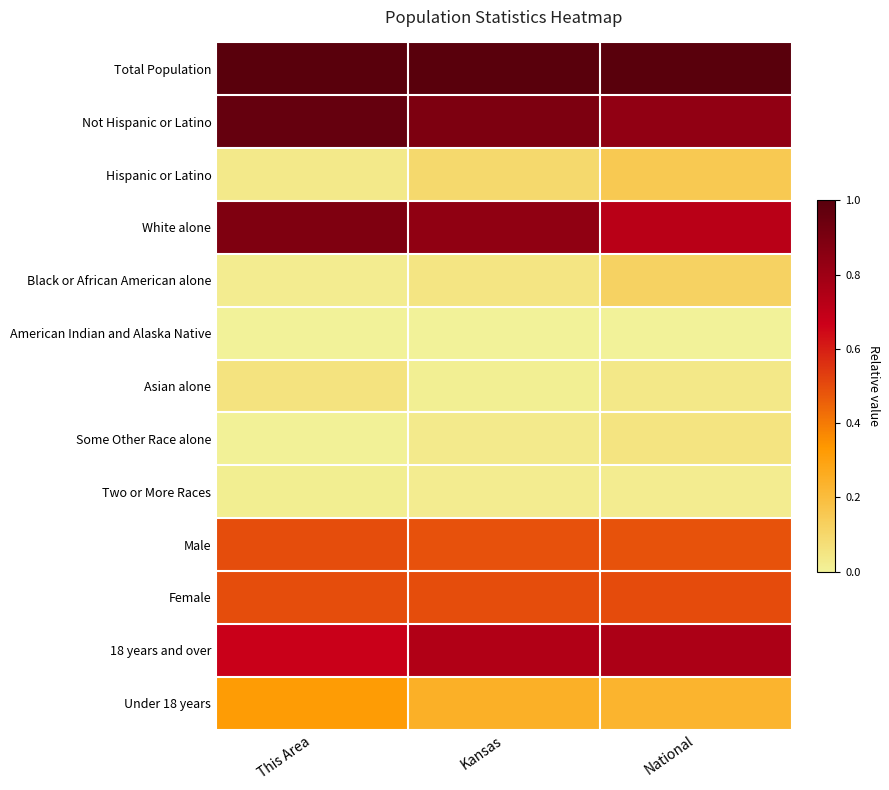

Reading right to left, what are all the values shown in this chart?

Total Population: National=1.0	Kansas=1.0	This Area=1.0
Not Hispanic or Latino: National=0.8	Kansas=0.9	This Area=1.0
Hispanic or Latino: National=0.2	Kansas=0.1	This Area=0.0
White alone: National=0.7	Kansas=0.8	This Area=0.9
Black or African American alone: National=0.1	Kansas=0.0	This Area=0.0
American Indian and Alaska Native: National=0.0	Kansas=0.0	This Area=0.0
Asian alone: National=0.0	Kansas=0.0	This Area=0.1
Some Other Race alone: National=0.1	Kansas=0.0	This Area=0.0
Two or More Races: National=0.0	Kansas=0.0	This Area=0.0
Male: National=0.5	Kansas=0.5	This Area=0.5
Female: National=0.5	Kansas=0.5	This Area=0.5
18 years and over: National=0.8	Kansas=0.7	This Area=0.7
Under 18 years: National=0.2	Kansas=0.2	This Area=0.3